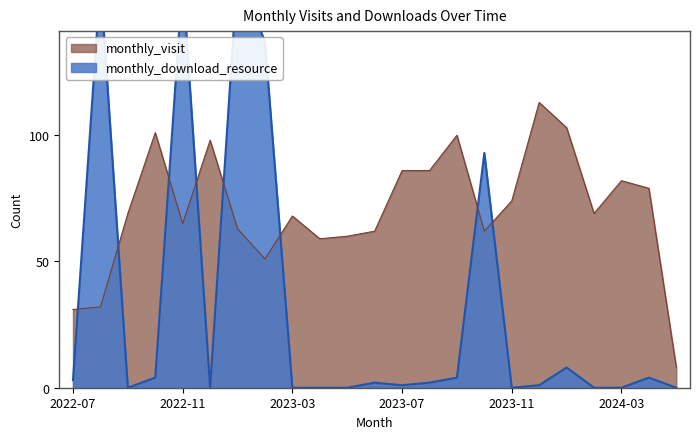

How many interior local peaks does the monthly_visit series have?

6